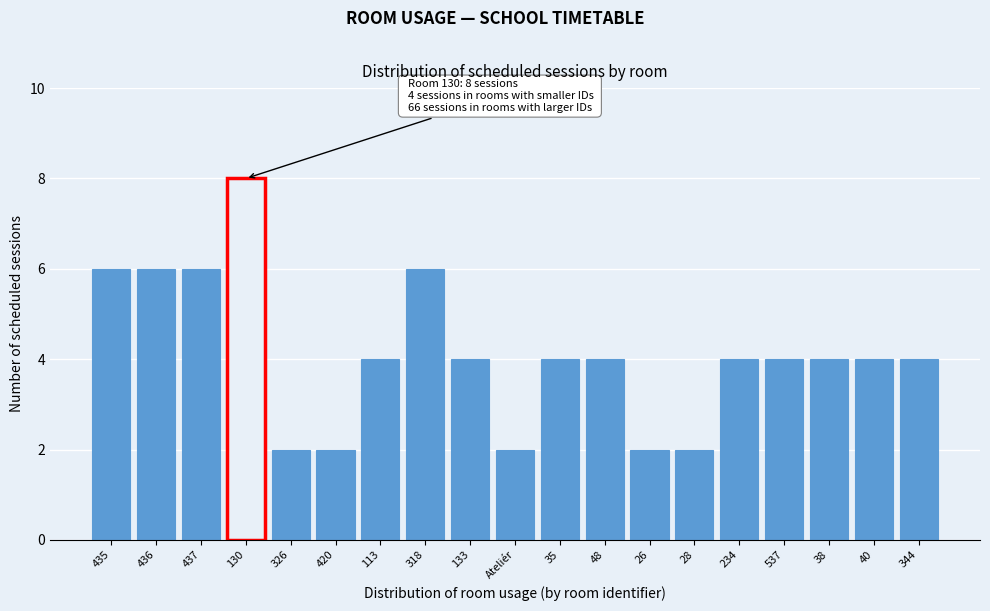

Reading left to right, list all the values displayed in this chart.

435=6	436=6	437=6	130=8	326=2	420=2	113=4	318=6	133=4	Ateliér=2	35=4	48=4	26=2	28=2	234=4	537=4	38=4	40=4	344=4